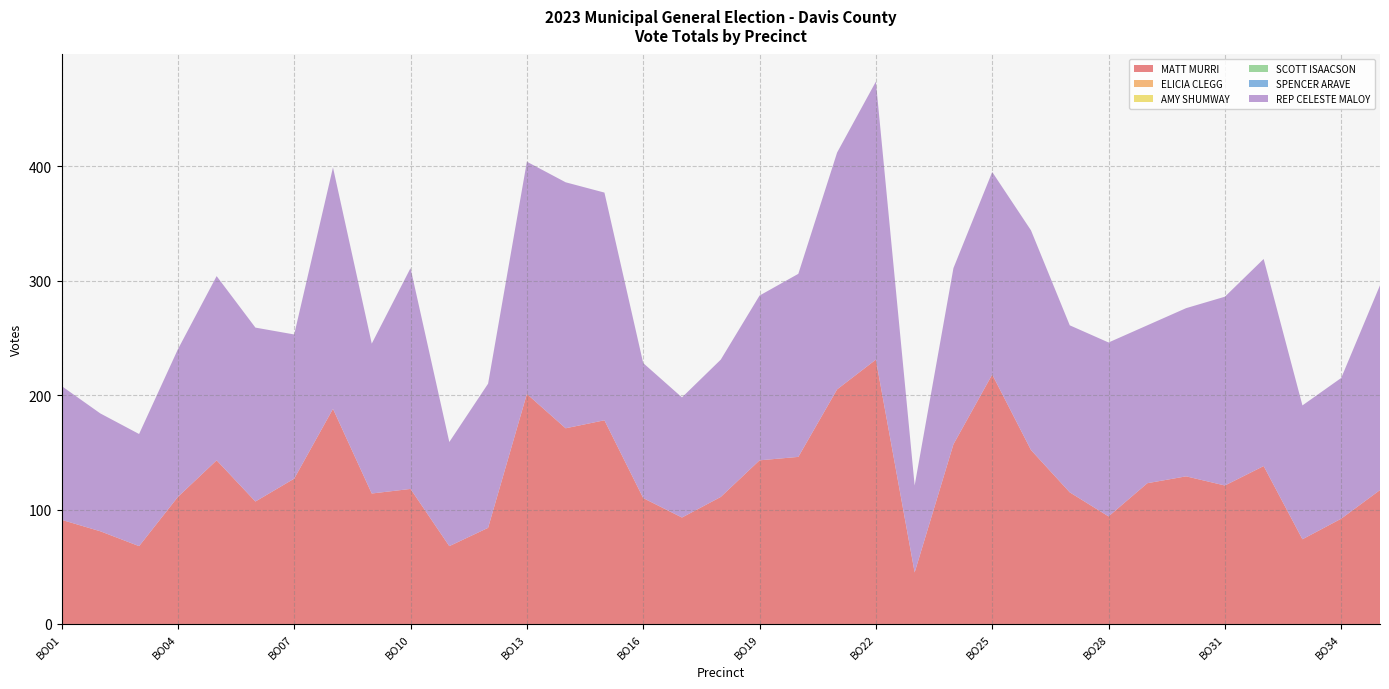

Reading left to right, transcribe all the data shown in this chart.

MATT MURRI: 91	81	68	111	143	107	127	188	114	118	68	84	201	171	178	110	93	111	143	146	205	231	45	157	218	152	115	94	123	129	121	138	74	92	117
ELICIA CLEGG: 0	0	0	0	0	0	0	0	0	0	0	0	0	0	0	0	0	0	0	0	0	0	0	0	0	0	0	0	0	0	0	0	0	0	0
AMY SHUMWAY: 0	0	0	0	0	0	0	0	0	0	0	0	0	0	0	0	0	0	0	0	0	0	0	0	0	0	0	0	0	0	0	0	0	0	0
SCOTT ISAACSON: 0	0	0	0	0	0	0	0	0	0	0	0	0	0	0	0	0	0	0	0	0	0	0	0	0	0	0	0	0	0	0	0	0	0	0
SPENCER ARAVE: 0	0	0	0	0	0	0	0	0	0	0	0	0	0	0	0	0	0	0	0	0	0	0	0	0	0	0	0	0	0	0	0	0	0	0
REP CELESTE MALOY: 117	103	98	129	161	152	126	211	131	193	91	126	203	215	199	118	105	120	144	160	207	243	76	154	177	192	146	152	138	147	165	181	117	123	179